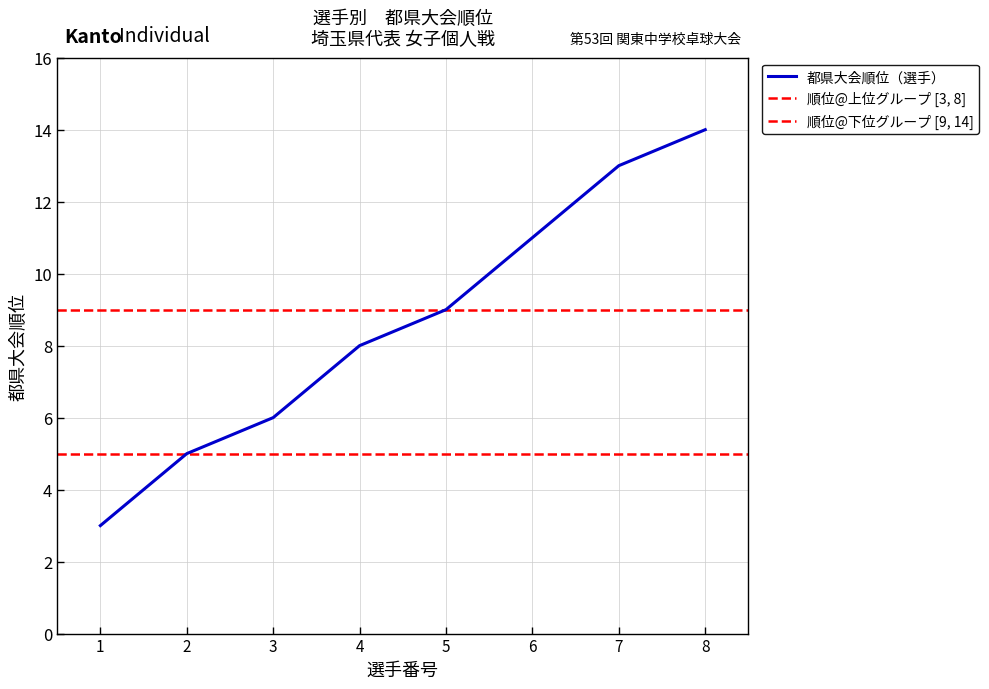

Which label corresponds to the largest value in the chart?

8